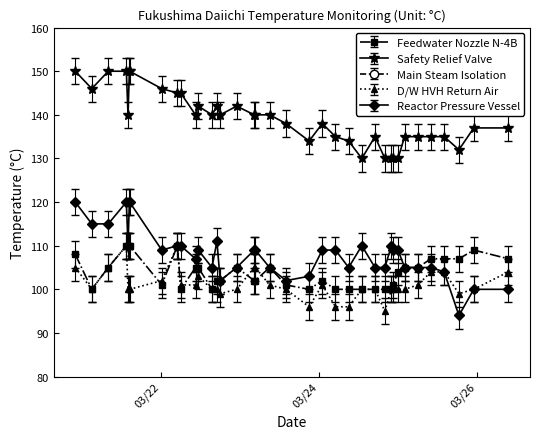

At which label does Safety Relief Valve reach its minimum?

2011/3/24 13:00